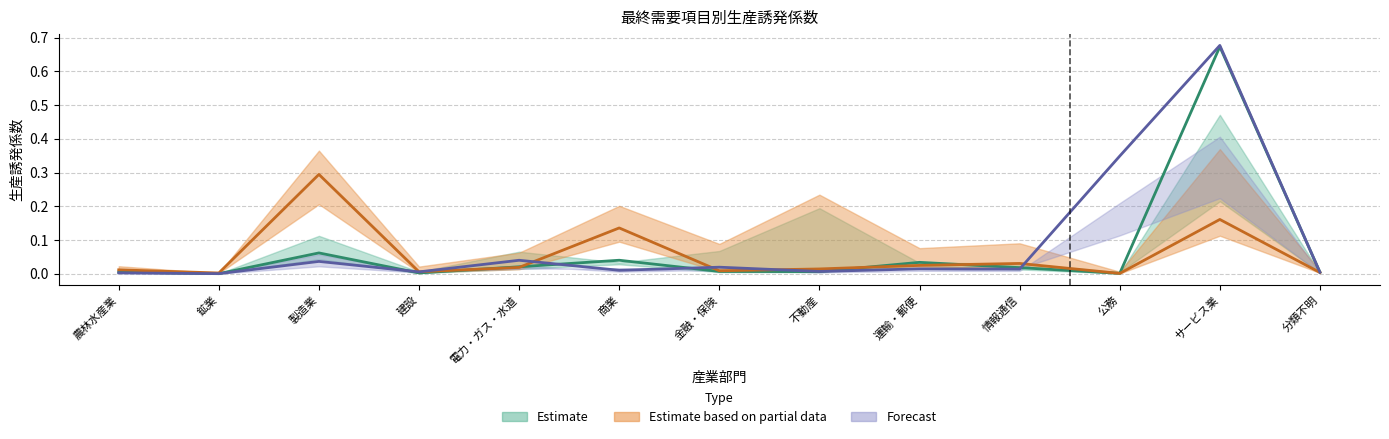

Where do 県外_家計外消費支出 and 三重県_一般政府消費支出 first cross each other?

建設 and 電力・ガス・水道